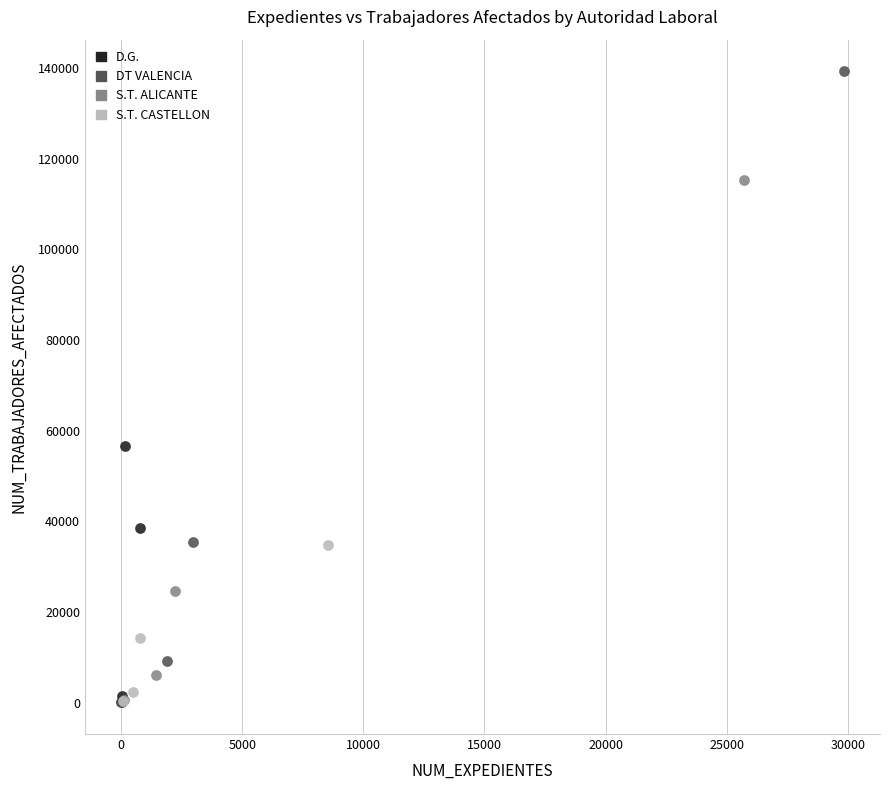

Which series reaches the maximum Y coordinate?

DT VALENCIA